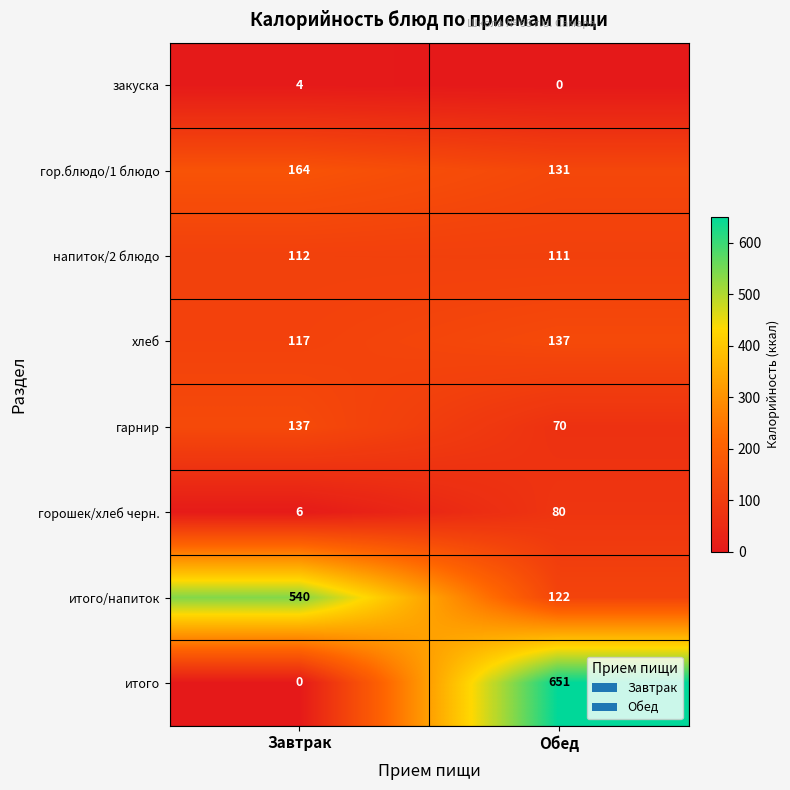

At which label is гор.блюдо/1 блюдо closest to 147?

Обед